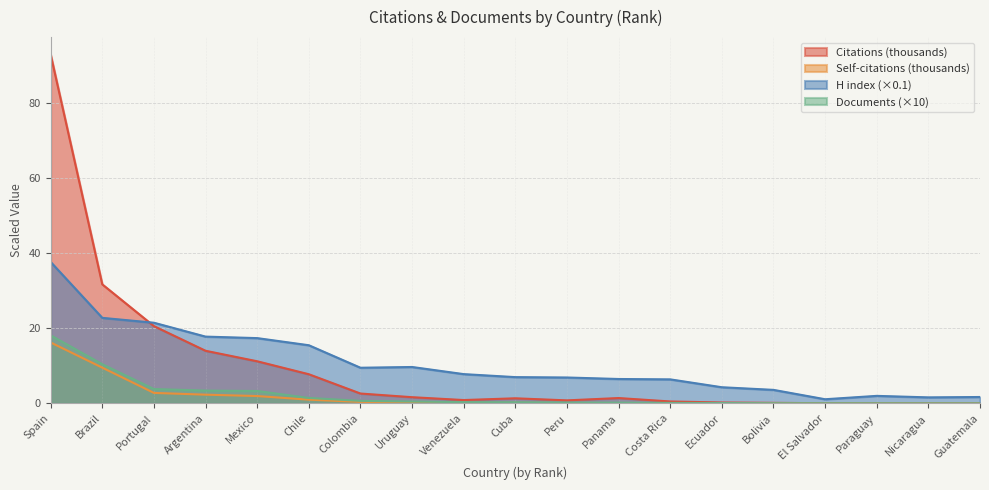

What is the label of the 4th point from the left?

Argentina